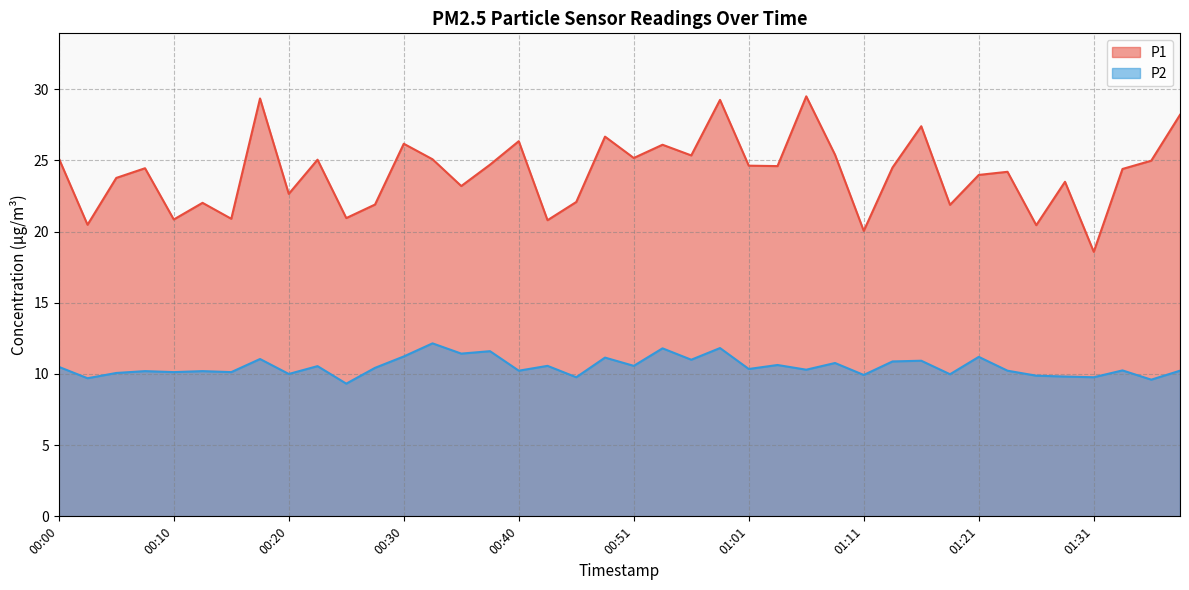

Reading right to left, extract all data points from this chart.

P1: 28.2	25.0	24.4	18.6	23.5	20.4	24.2	24.0	21.9	27.4	24.5	20.1	25.4	29.5	24.6	24.6	29.2	25.4	26.1	25.2	26.7	22.1	20.8	26.4	24.7	23.2	25.1	26.2	21.9	20.9	25.1	22.6	29.4	20.9	22.0	20.9	24.4	23.8	20.5	25.1
P2: 10.2	9.6	10.2	9.8	9.8	9.9	10.2	11.2	10.0	10.9	10.9	9.9	10.8	10.3	10.6	10.3	11.8	11.0	11.8	10.6	11.2	9.8	10.6	10.2	11.6	11.4	12.2	11.2	10.4	9.3	10.6	10.0	11.1	10.1	10.2	10.1	10.2	10.1	9.7	10.5